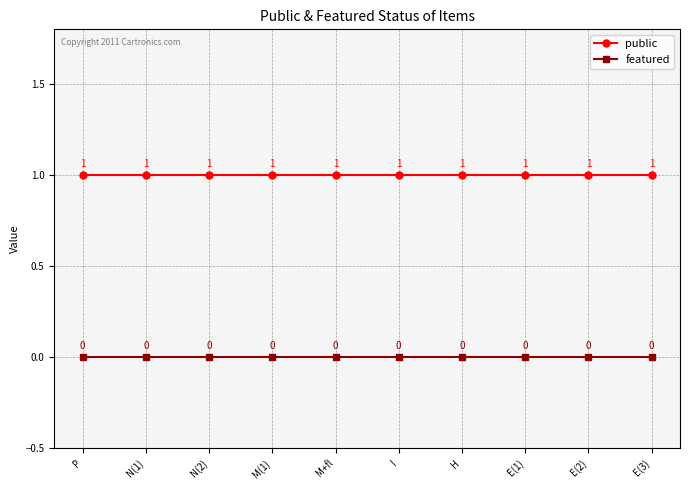

At how many categories does at least one series exceed 0?

10